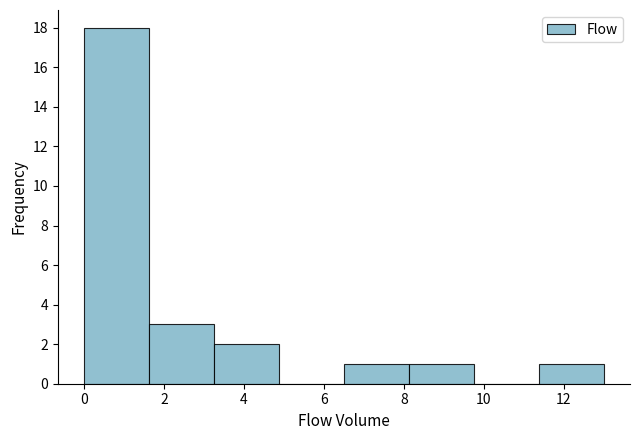

Reading left to right, transcribe this chart: for each bar, give the range it covers on the x-axis and its height. Neither the bar edges nor the heights are printed on the chart, so give them approximately, as read against the axes.

0.0 to 1.6: 18
1.6 to 3.2: 3
3.2 to 4.8: 2
4.8 to 6.6: 0
6.6 to 8.2: 1
8.2 to 9.8: 1
9.8 to 11.4: 0
11.4 to 13.0: 1